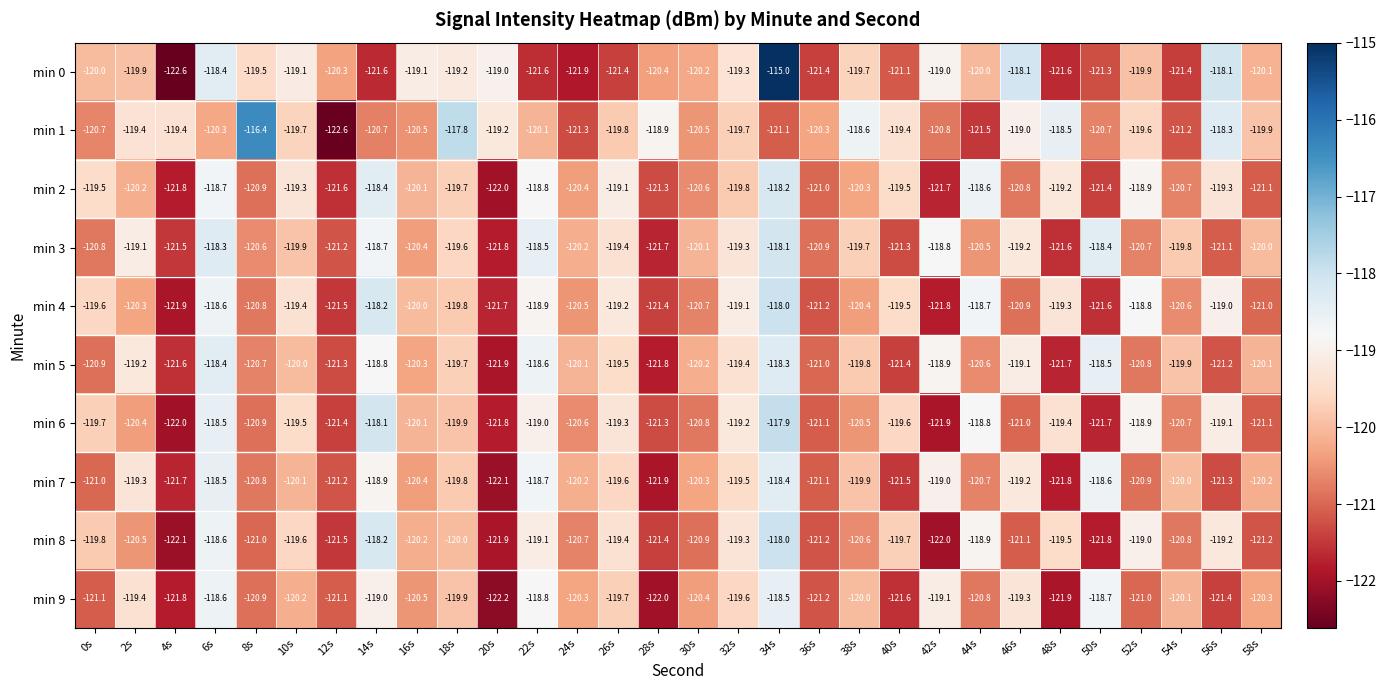

At which label does min 6 first exceed -120?

0s